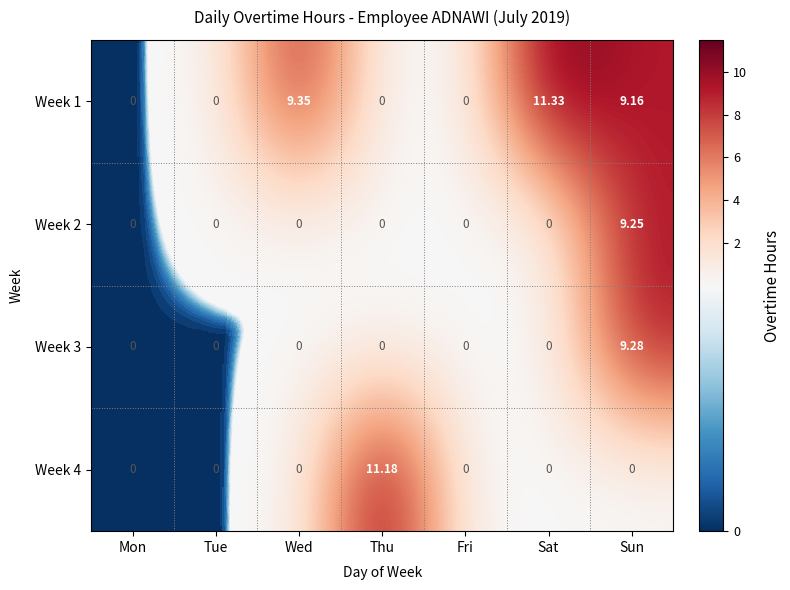

Where is Week 1 nearest to the value 5?

Sun